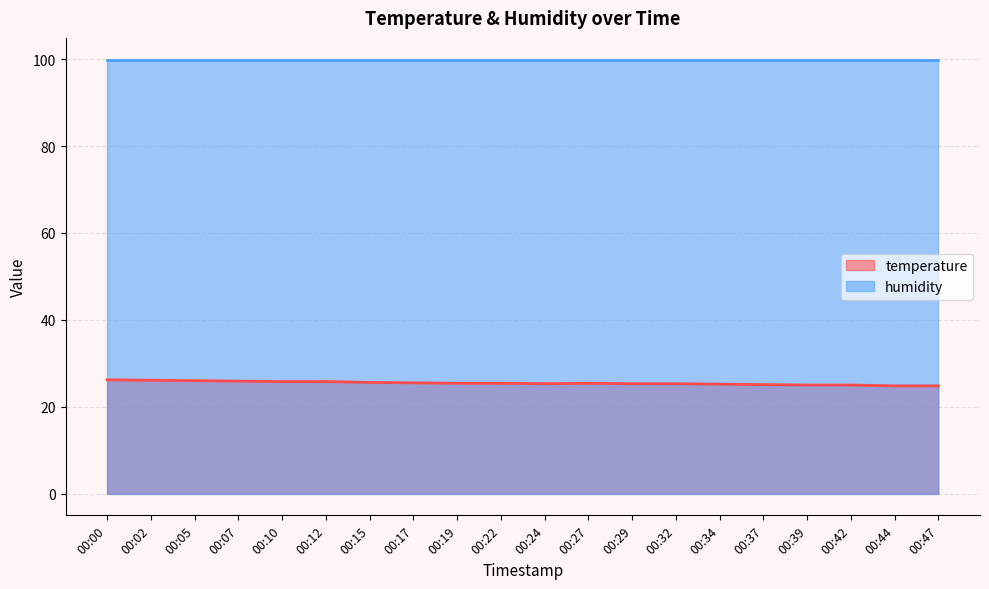

What value does the data have at 00:07?

25.9